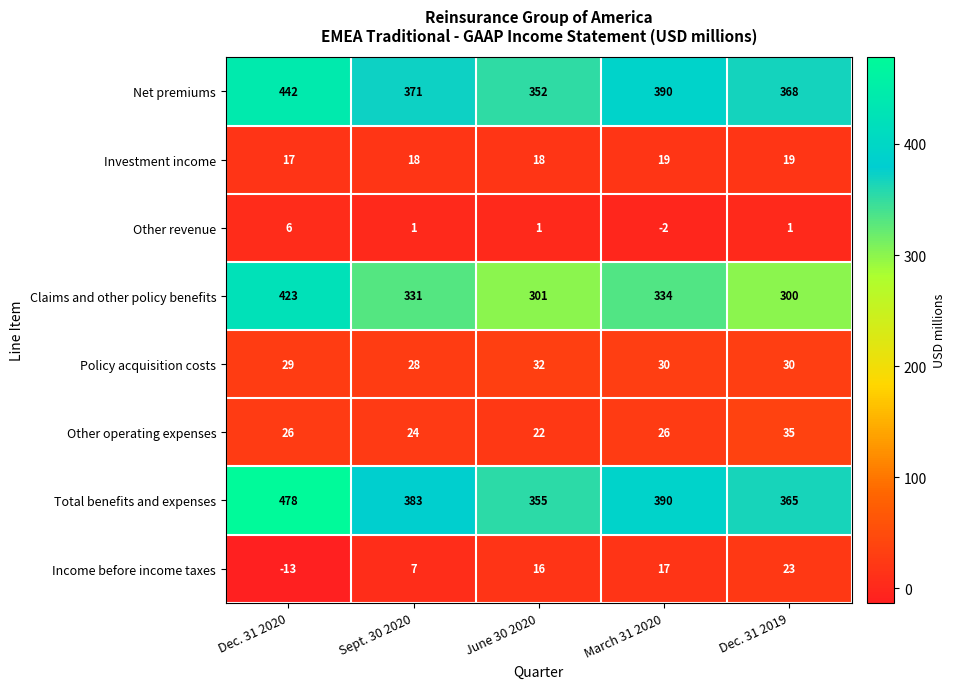

What is the spread (max minus min) of values at Dec. 31 2019?

367